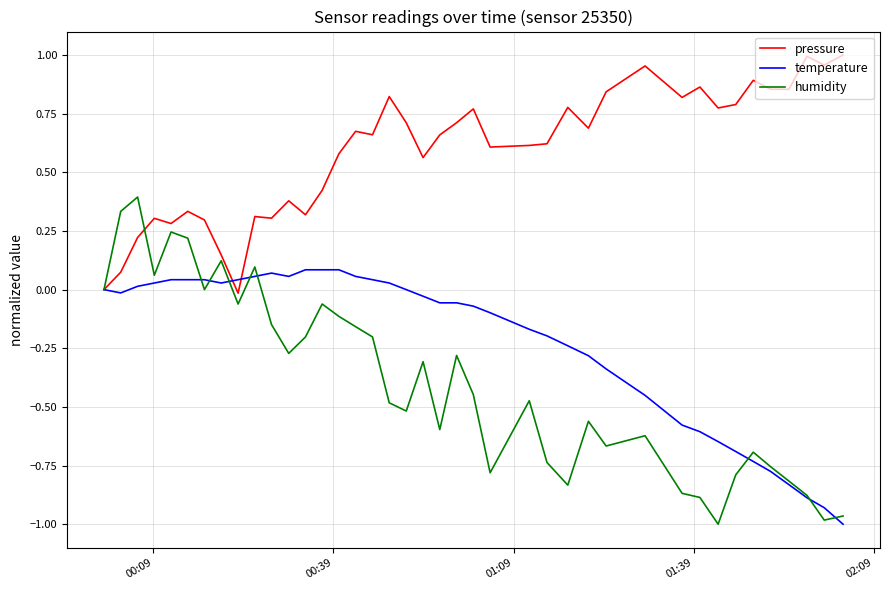

Count the number of data series in this chart.

3